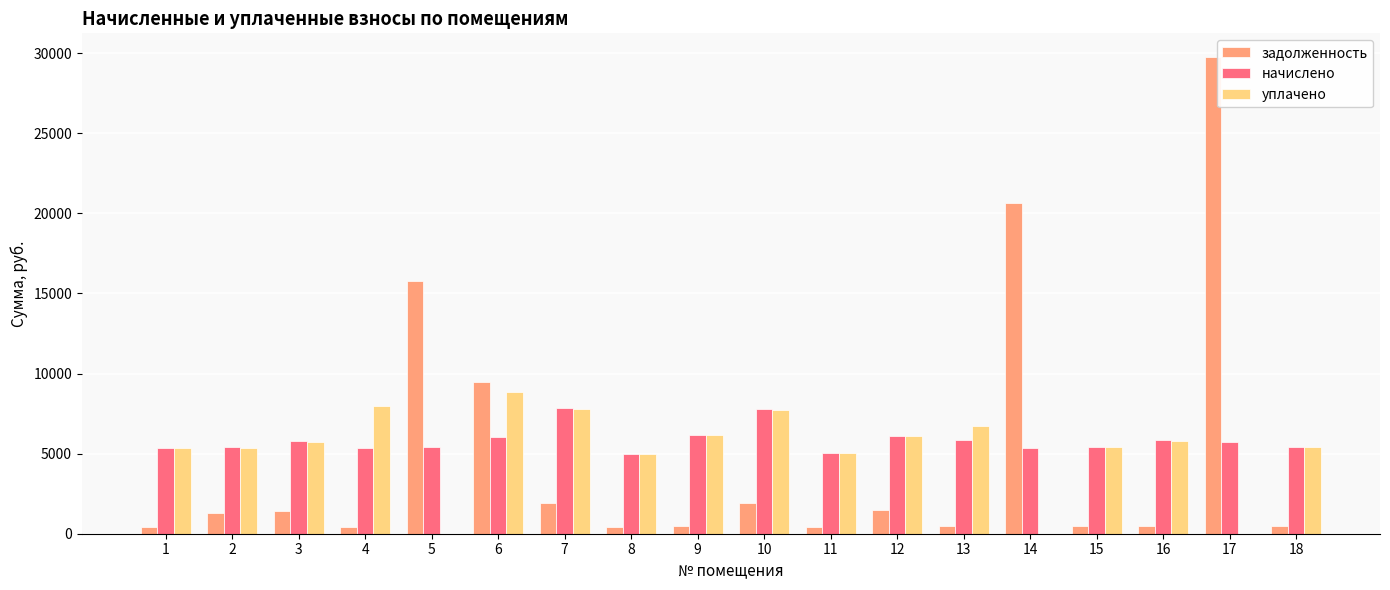

True or false: уплачено has a value of 5401.3 at 18.

True